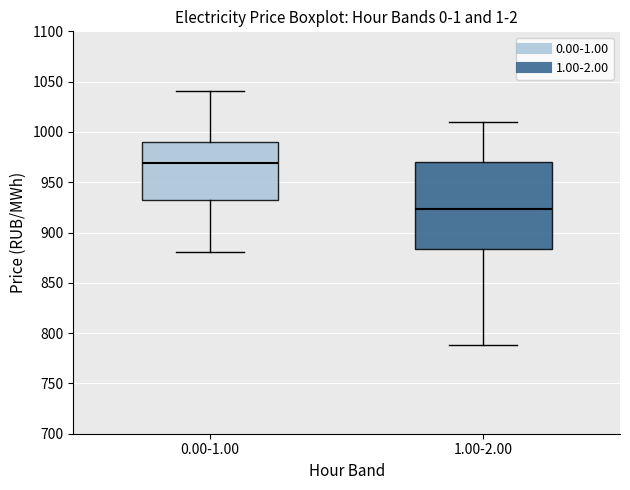

Reading left to right, transcribe this box plot: for each box, give where its median line is, the range the box spans, and where its two whiskers end, as read against the y-axis. The values are not printed on the chart, so give them approximately, as read against the axis.

0.00-1.00: median 970, box 930 to 990, whiskers 880 to 1040
1.00-2.00: median 925, box 885 to 970, whiskers 790 to 1010